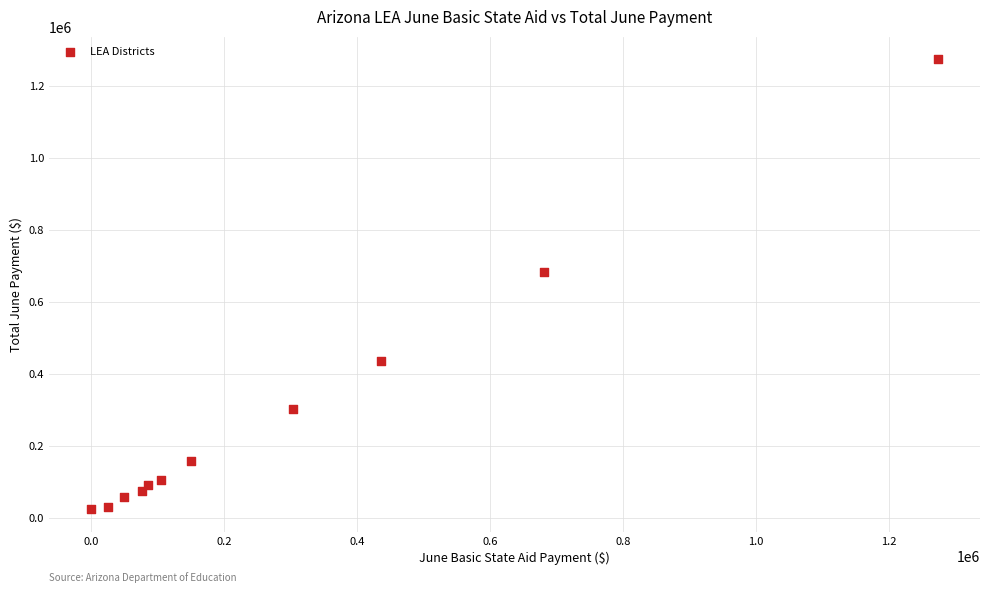

What is the average X value?

289370.5